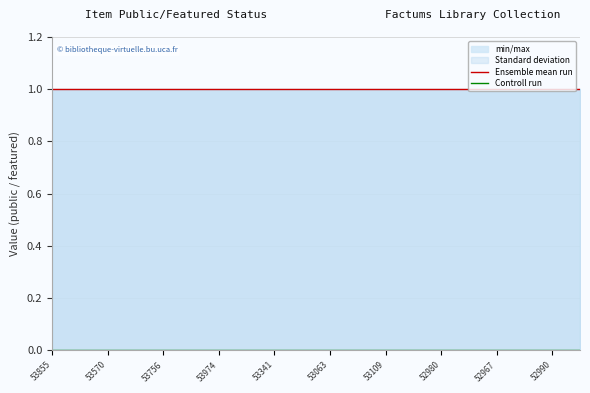

True or false: Ensemble mean run has a value of 1 at 52967.

True